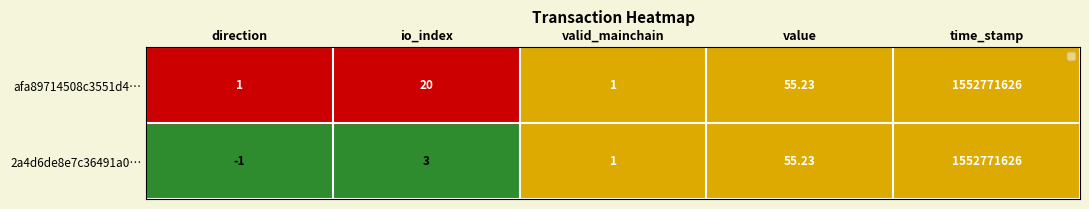

At which label is 2a4d6de8e7c36491a0… closest to 776385812?

value